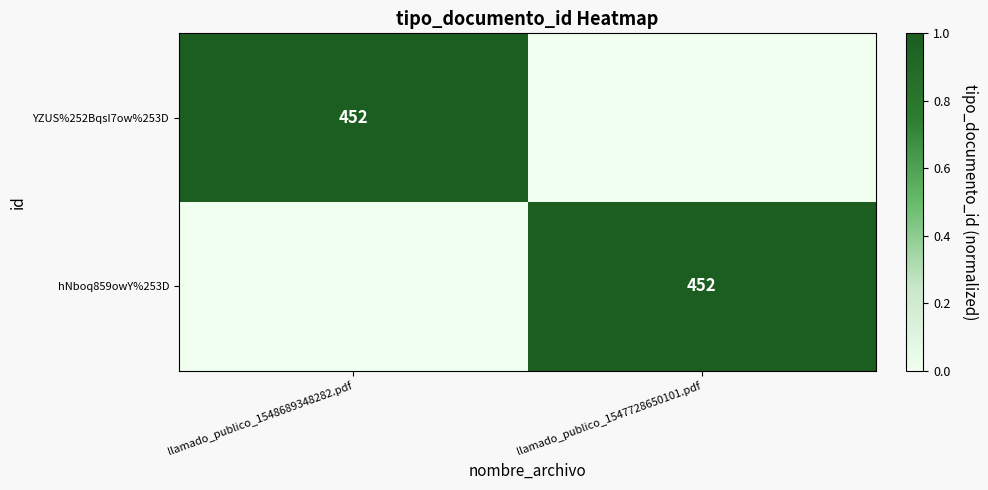

What is the spread (max minus min) of values at llamado_publico_1547728650101.pdf?

1